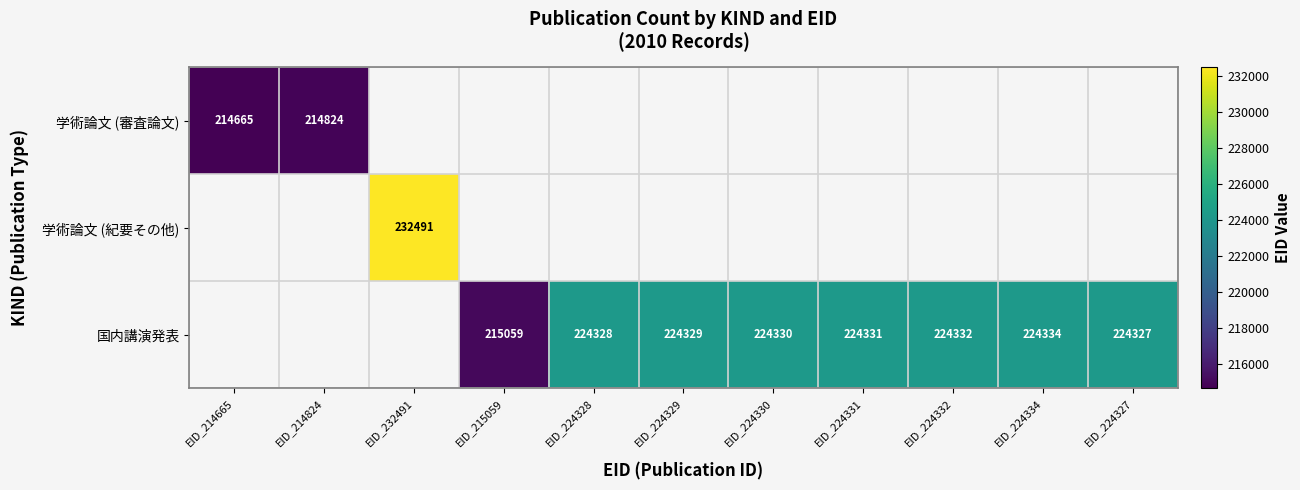

Is the value of 国内講演発表 at EID_224331 greater than the value of 学術論文 (審査論文) at EID_214665?

Yes